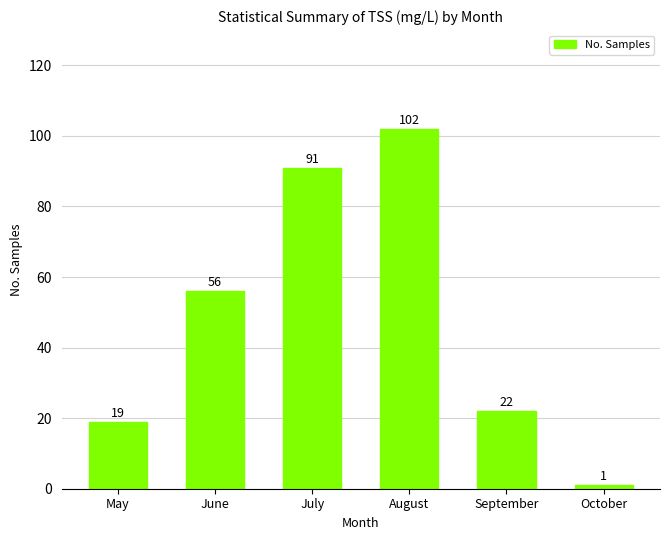

Reading right to left, extract all data points from this chart.

1	22	102	91	56	19